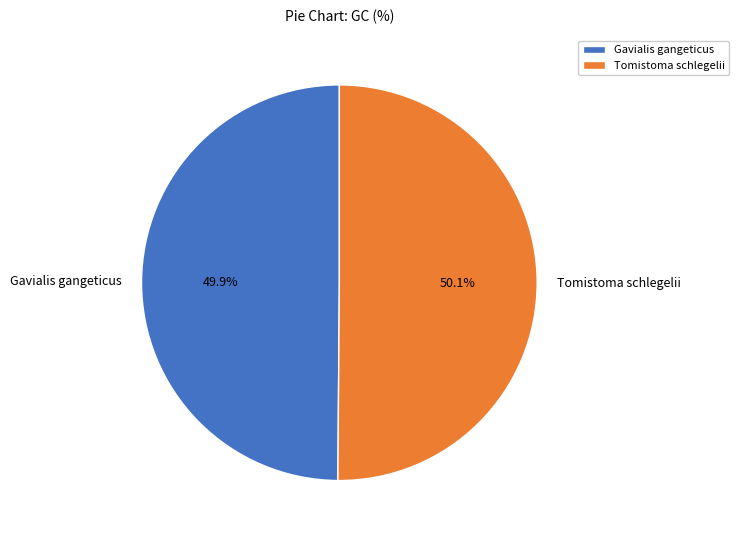

Is there a majority slice in this chart?

Yes